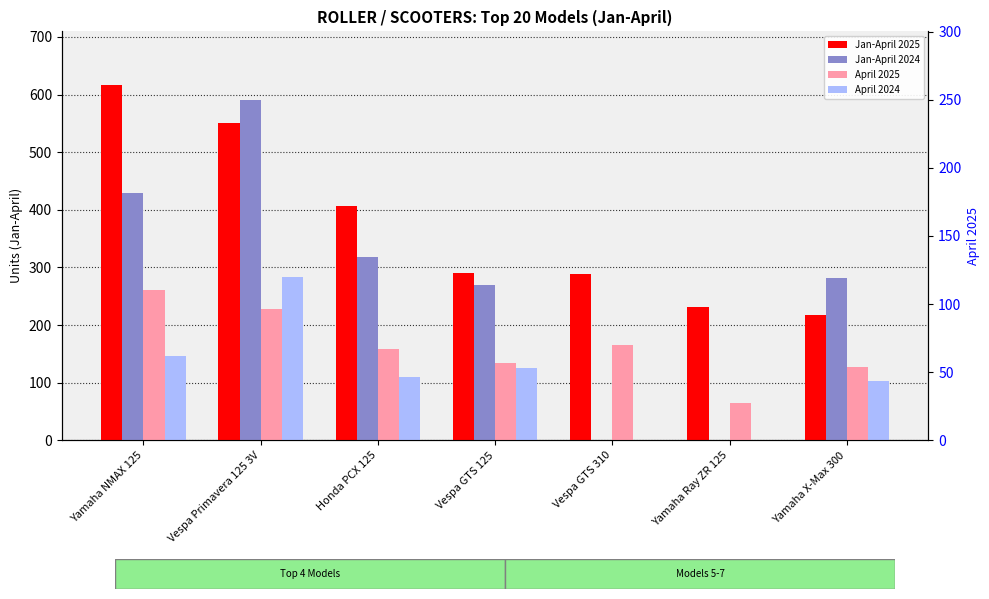

What is the difference between the highest and lowest values at Vespa GTS 310?

289